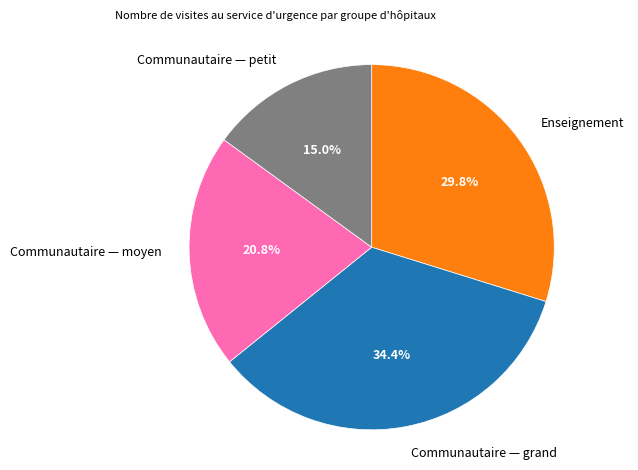

The Communautaire — grand slice represents 23% of the pie. True or false?

False